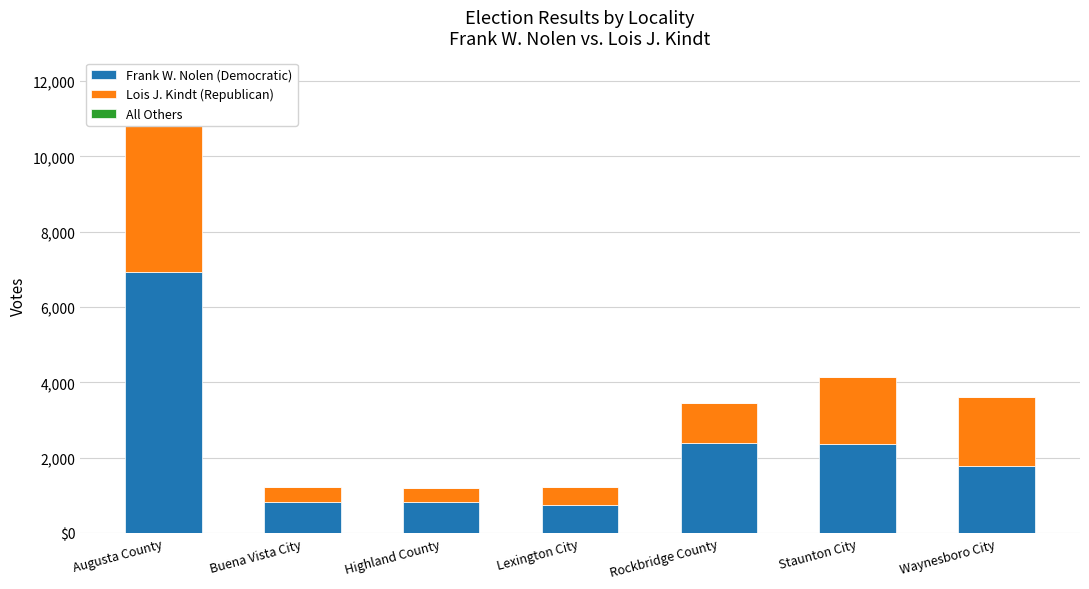

What is the lowest value of the Frank W. Nolen (Democratic) series?

747